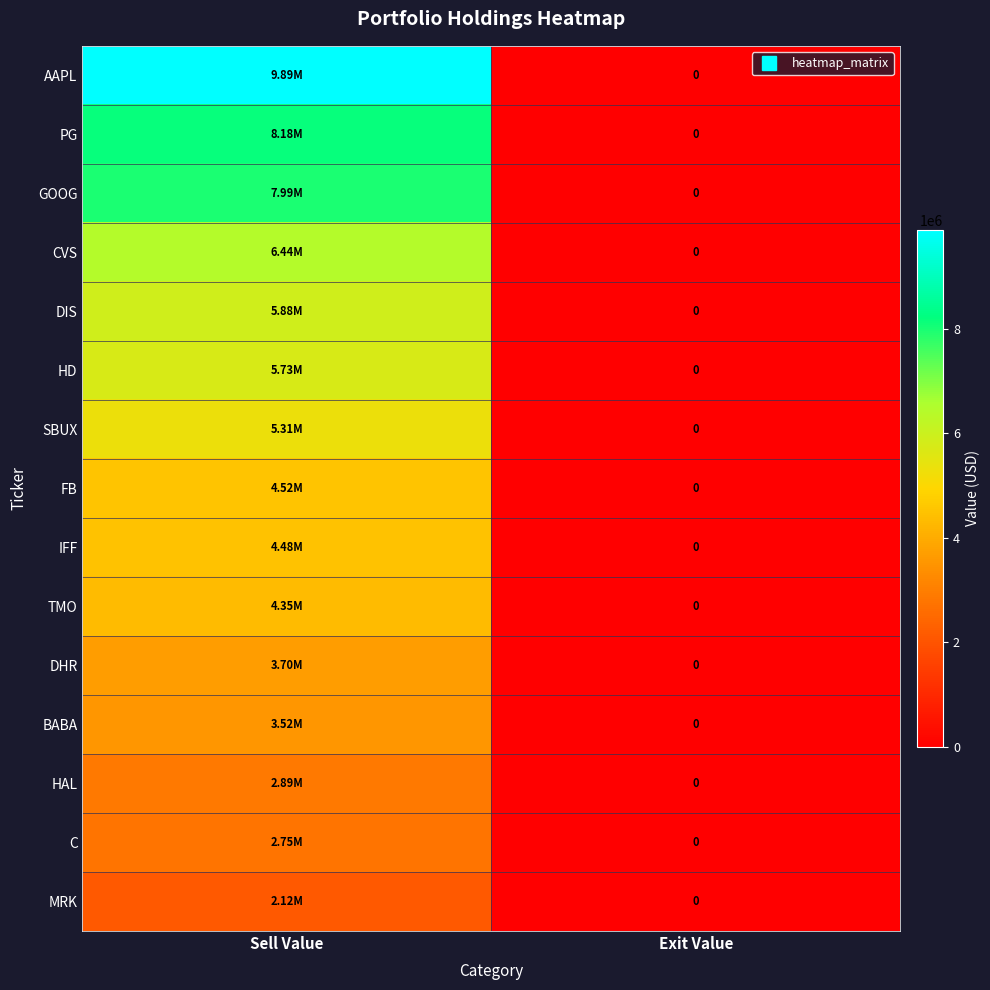

Which has a higher value, Exit Value or Sell Value?

Sell Value